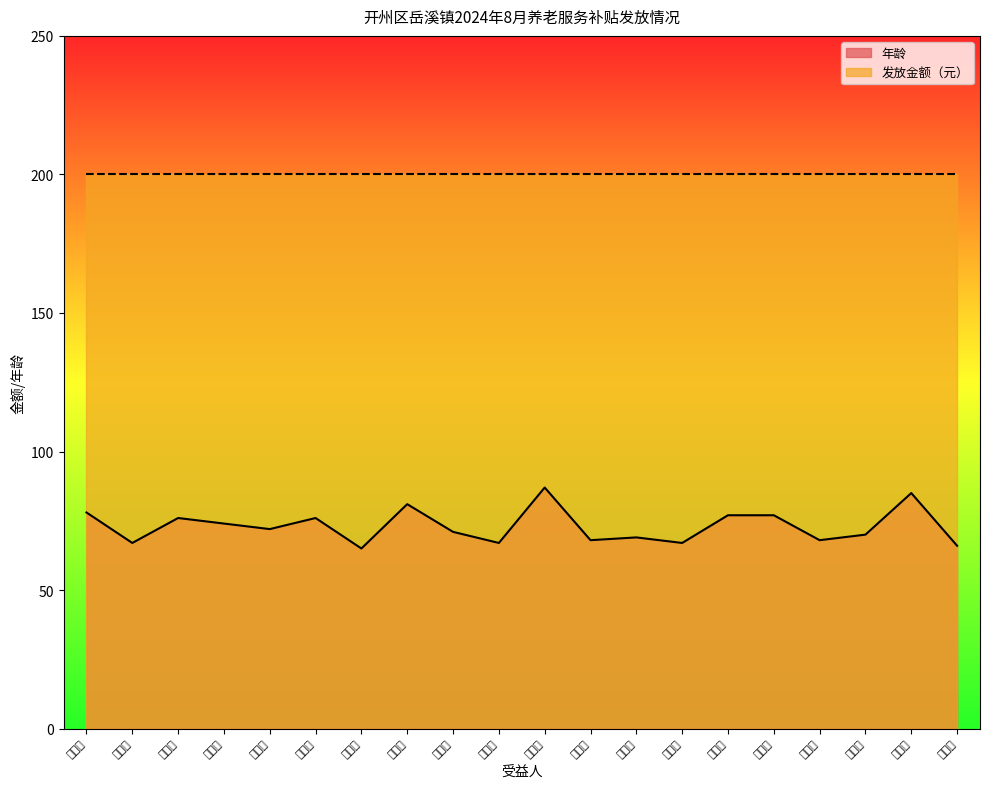

Rank the categories by value from lowest to highest.

黎方珍, 张云奎, 吴开会, 张立群, 张成毛, 曾从富, 张宜安, 李全贵, 陈孝英, 周廷清, 李德方, 刘金财, 张治臣, 姚书琼, 毛元庭, 李继路, 谭冬菊, 胡青安, 李秀江, 邓淑珍